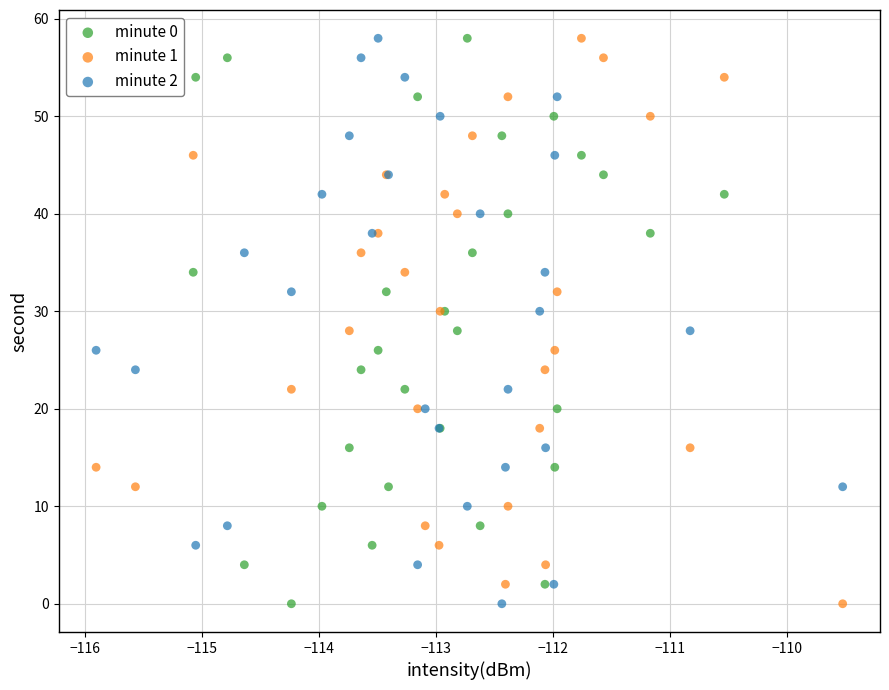

What are all the series names shown in the legend?

minute 0, minute 1, minute 2